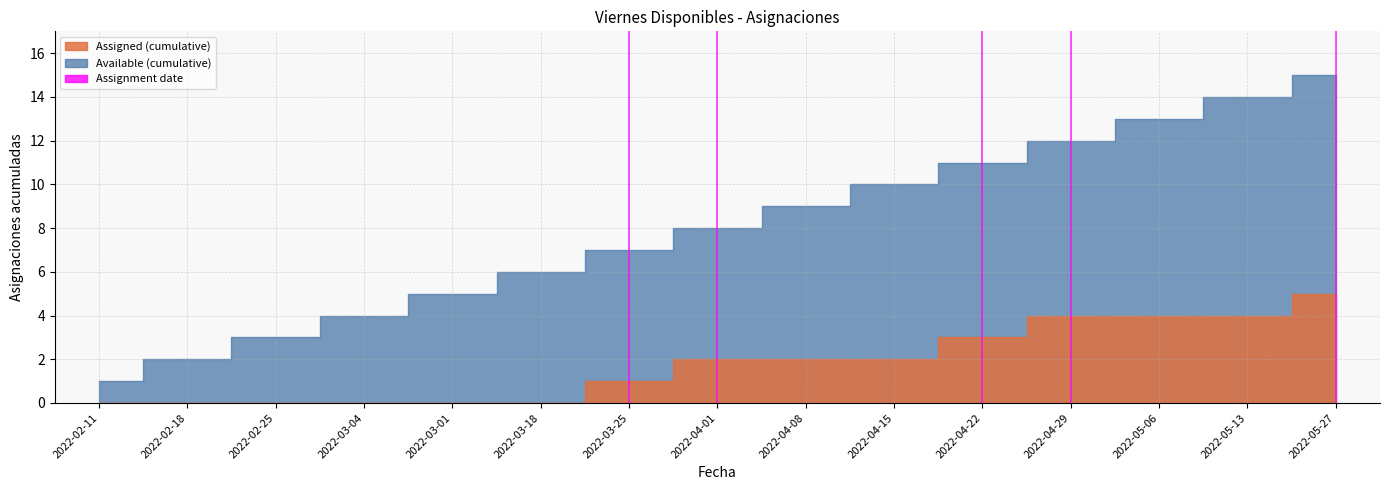

True or false: Available and Assigned intersect in this chart.

False